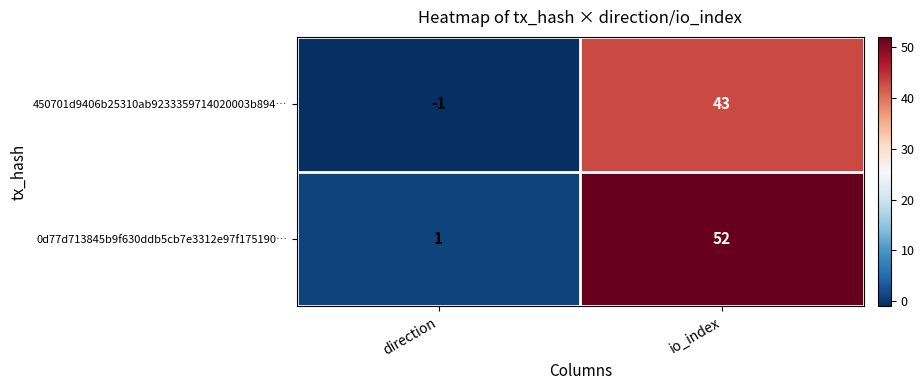

What is the difference between the maximum and minimum values in the 0d77d713845b9f630ddb5cb7e3312e97f175190… series?

51